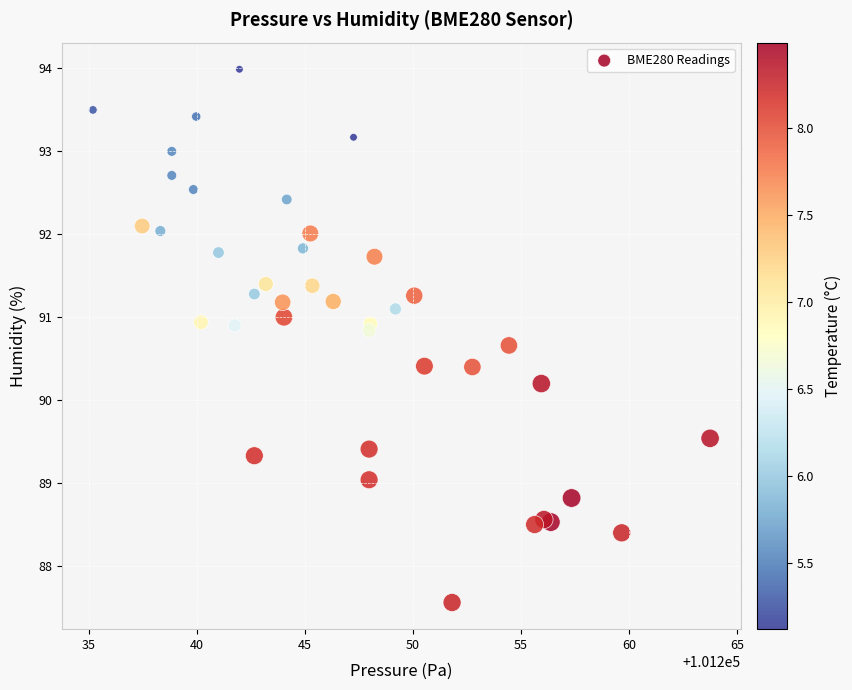

What Y value in the scatter plot is closest to 90?

90.2